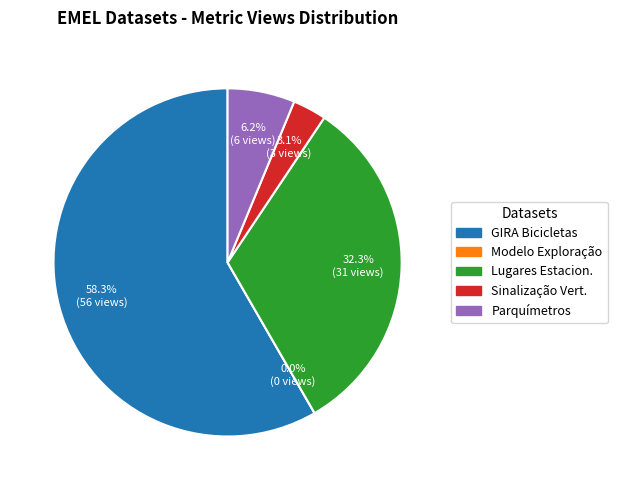

What percentage is the EMEL - Lugares de estacionamento na via pública slice, to the nearest percent?

32%